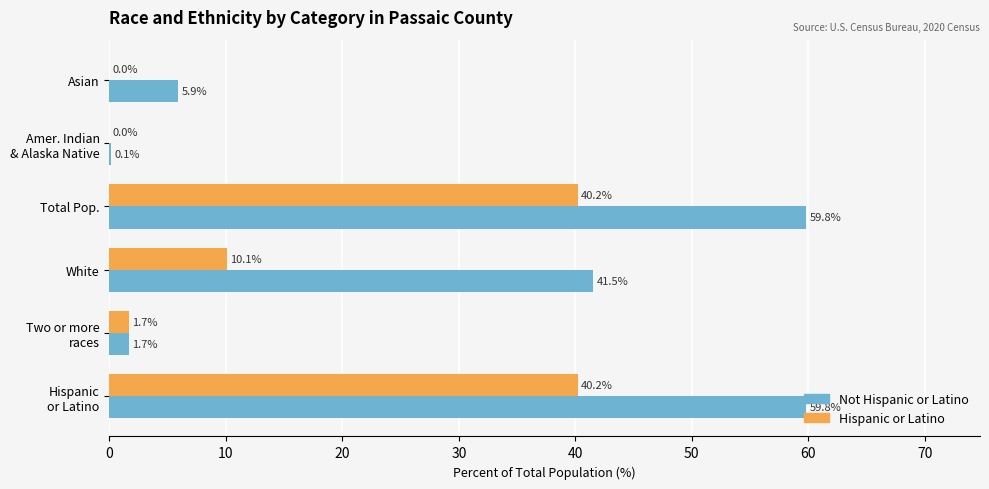

What is the maximum value for Hispanic or Latino?

40.2